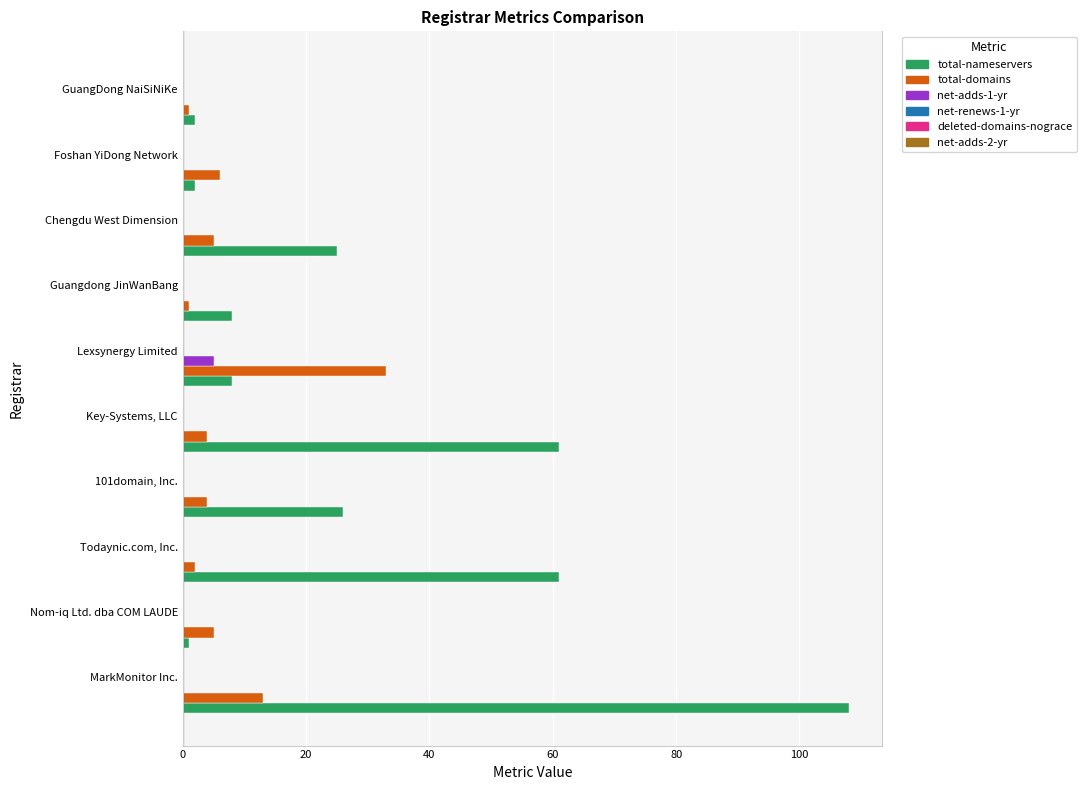

What is the highest value of the total-nameservers series?

108